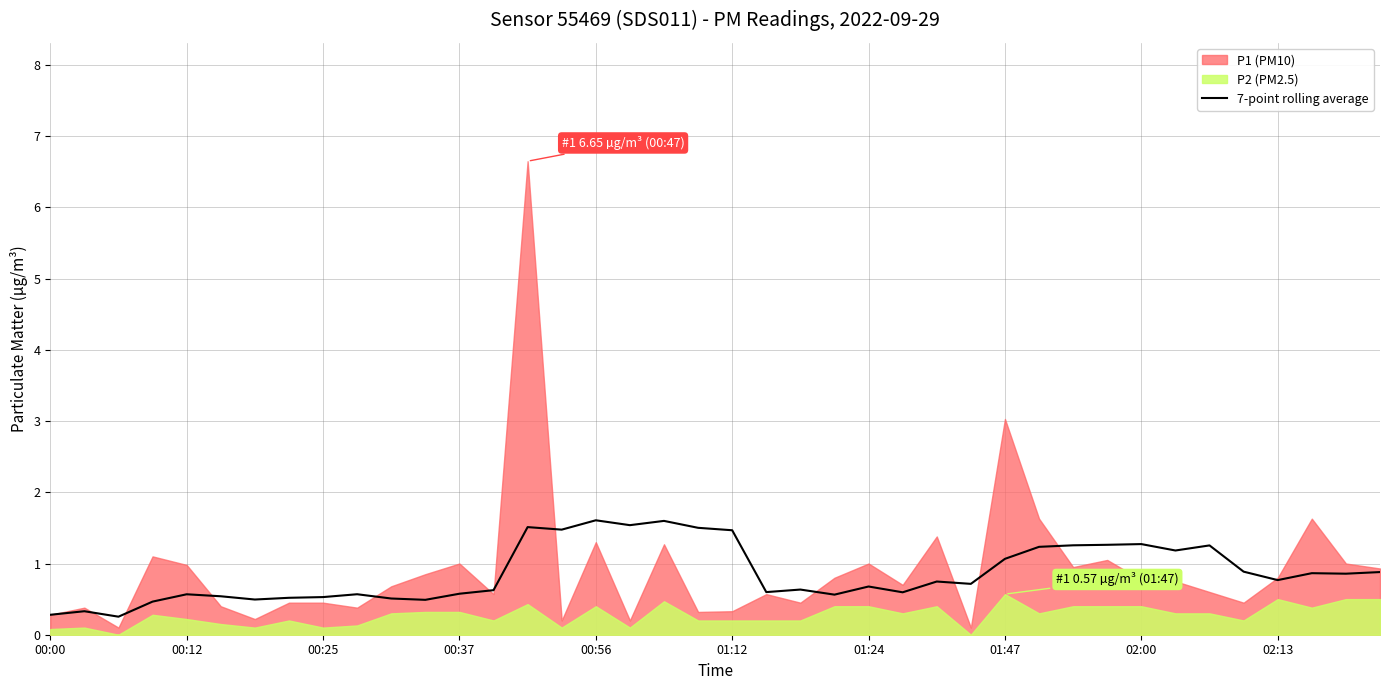

How many data points does each series have?

40